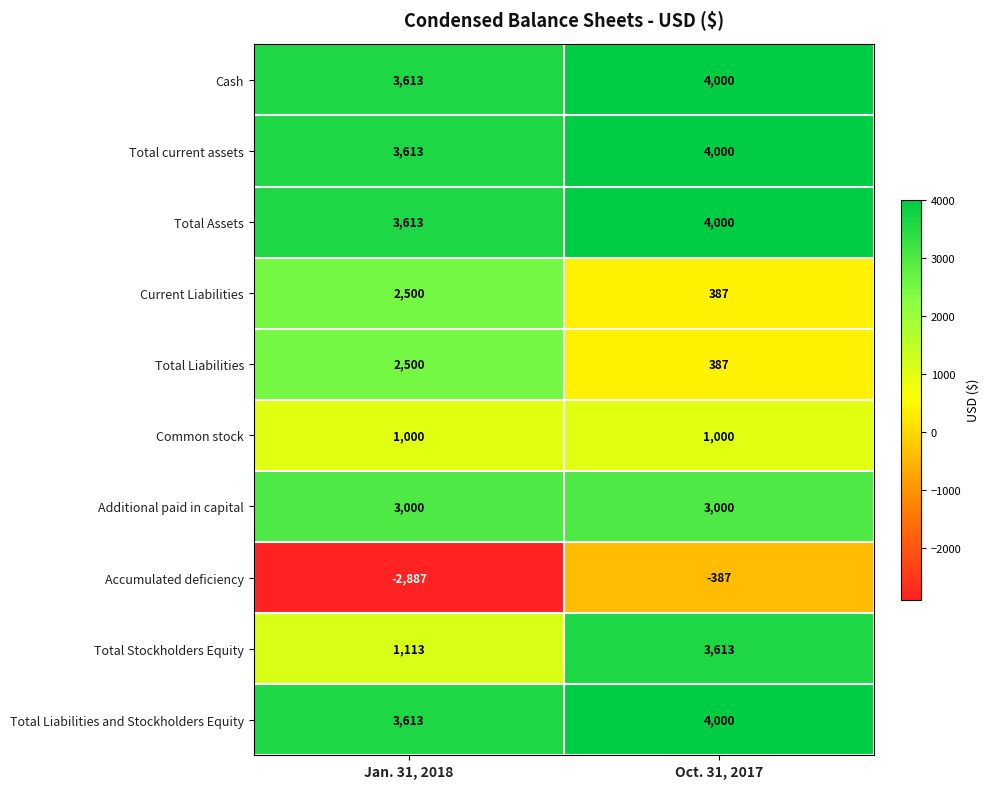

How many data points does each series have?

2